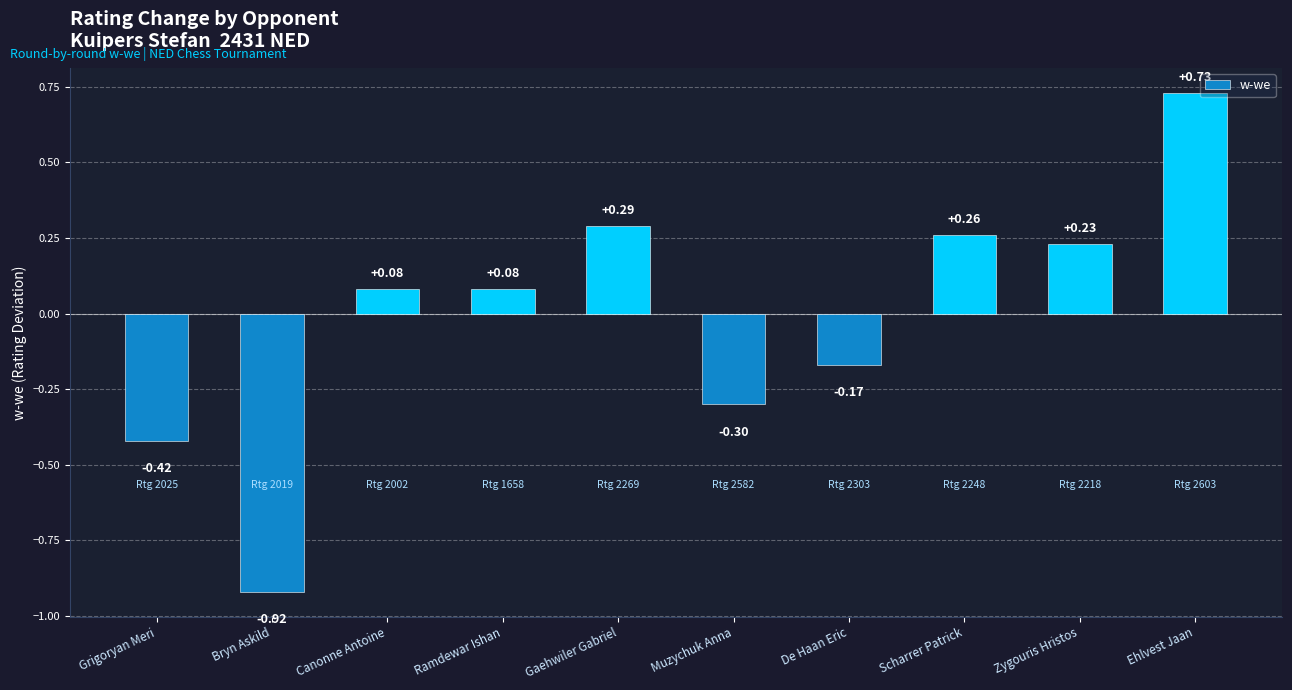

How many bars are there in total?

10